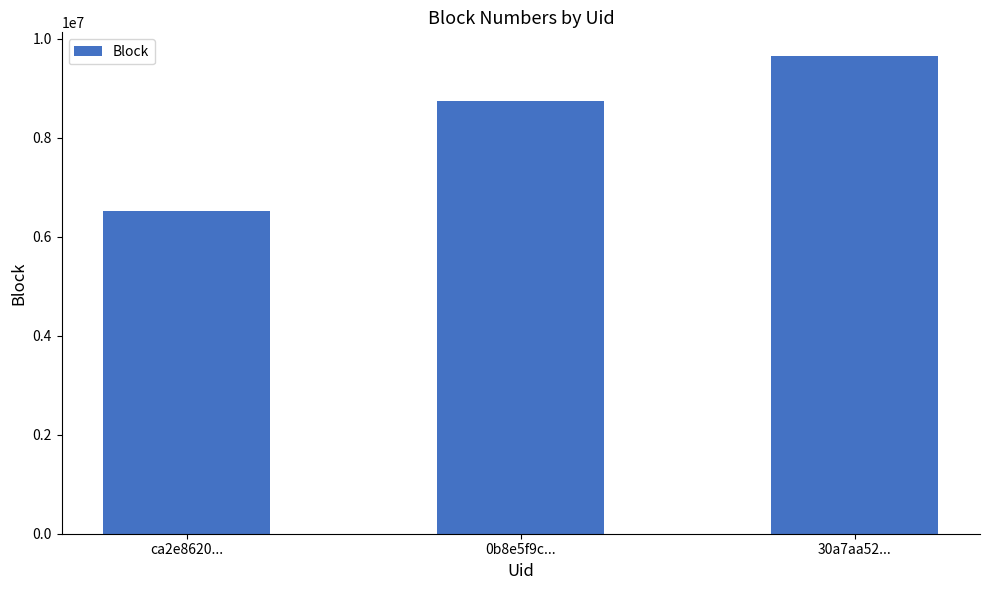

True or false: the data shows 14962649 at 0b8e5f9c....

False